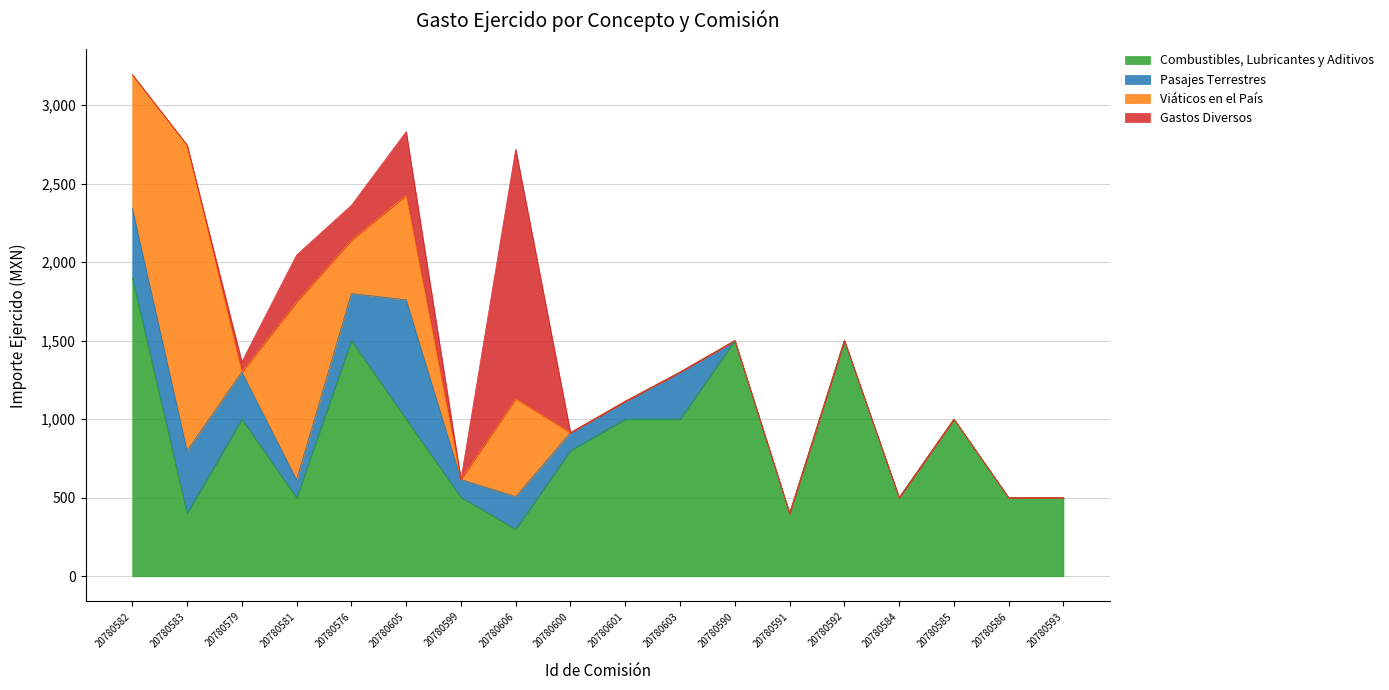

What is the sum of all Gastos Diversos values?

2577.8